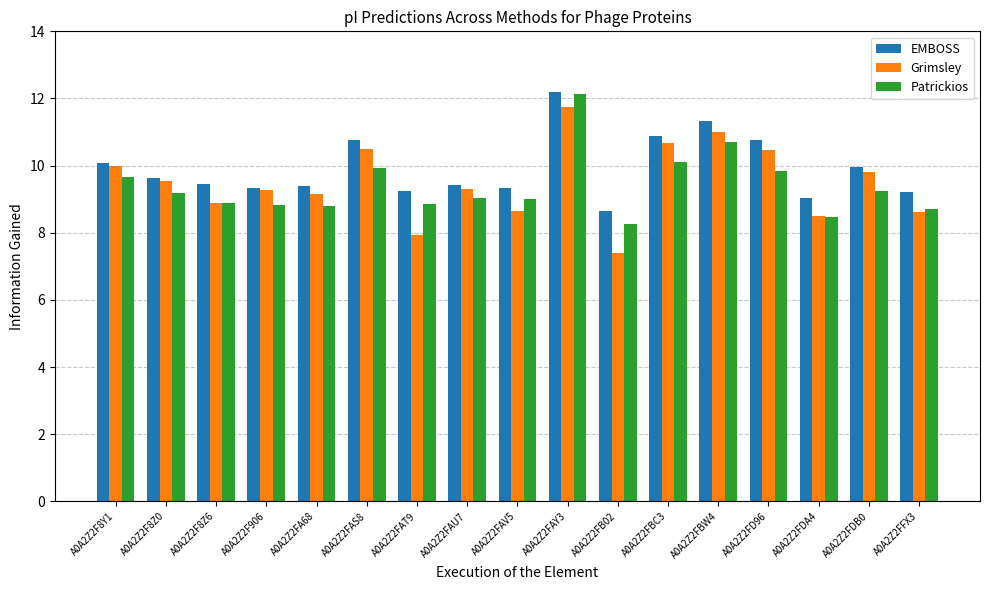

The value of Patrickios at A0A2Z2F8Z6 is 5.7. True or false?

False